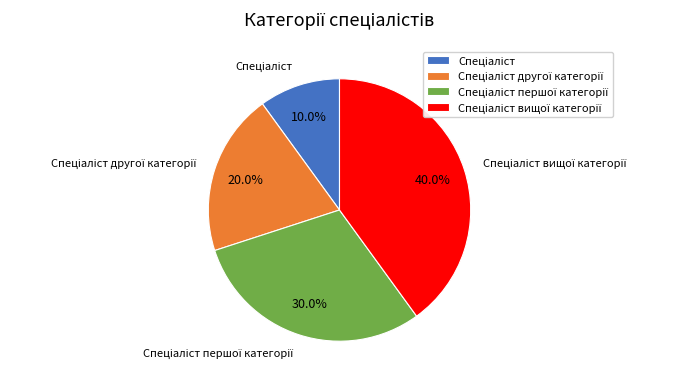

To the nearest percent, what is the average slice percentage?

25%